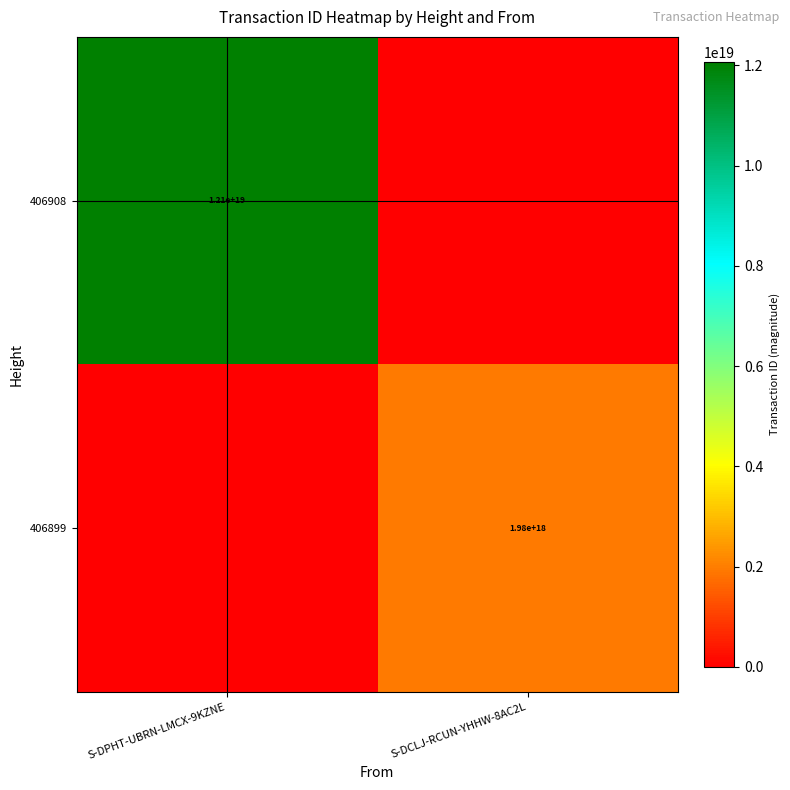

The 406908 series shows 12100000000000000000 at S-DPHT-UBRN-LMCX-9KZNE. True or false?

True